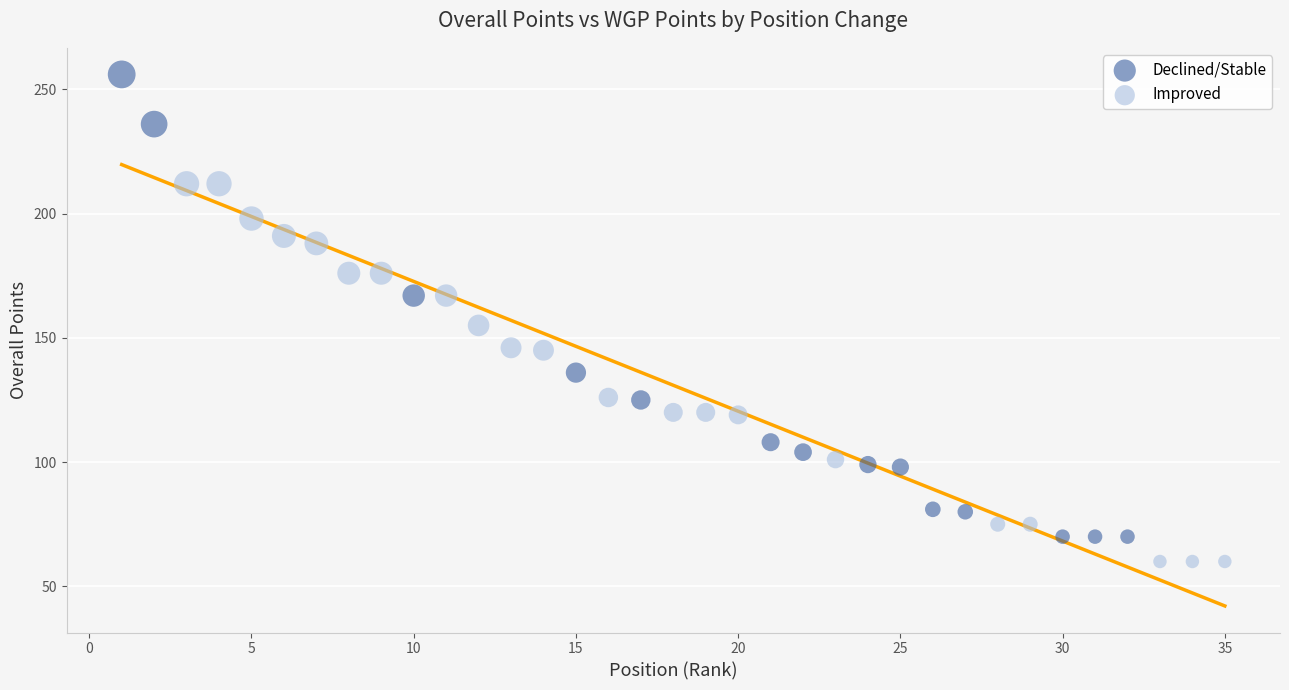

Which series contains the highest Y value?

Declined/Stable